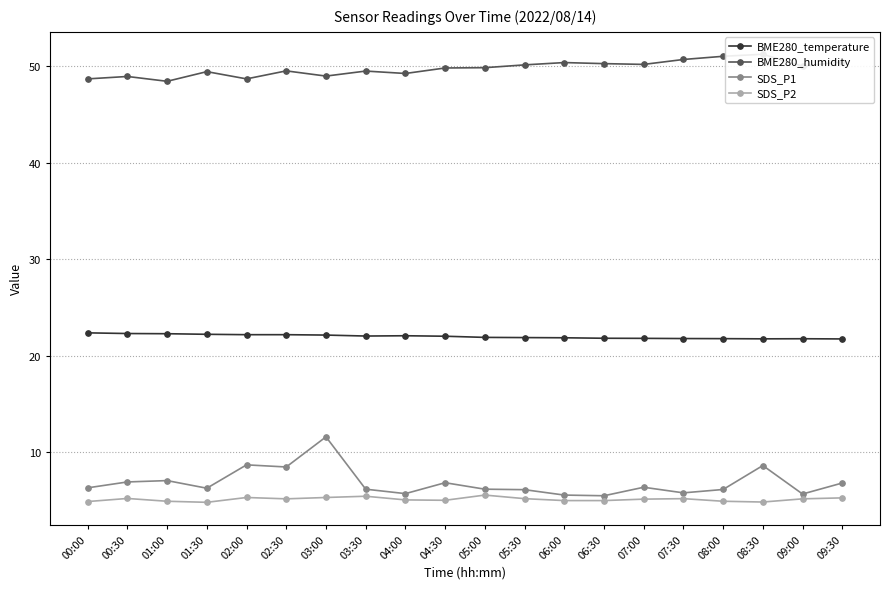

Reading left to right, transcribe all the data shown in this chart.

BME280_temperature: 00:00=22.4	00:30=22.3	01:00=22.3	01:30=22.2	02:00=22.2	02:30=22.2	03:00=22.1	03:30=22.0	04:00=22.1	04:30=22.0	05:00=21.9	05:30=21.9	06:00=21.9	06:30=21.8	07:00=21.8	07:30=21.8	08:00=21.8	08:30=21.8	09:00=21.8	09:30=21.7
BME280_humidity: 00:00=48.7	00:30=48.9	01:00=48.4	01:30=49.4	02:00=48.7	02:30=49.5	03:00=49.0	03:30=49.5	04:00=49.2	04:30=49.8	05:00=49.8	05:30=50.1	06:00=50.4	06:30=50.2	07:00=50.2	07:30=50.7	08:00=51.0	08:30=51.2	09:00=50.0	09:30=50.4
SDS_P1: 00:00=6.3	00:30=6.9	01:00=7.1	01:30=6.3	02:00=8.7	02:30=8.5	03:00=11.6	03:30=6.2	04:00=5.7	04:30=6.8	05:00=6.2	05:30=6.1	06:00=5.6	06:30=5.5	07:00=6.4	07:30=5.8	08:00=6.2	08:30=8.6	09:00=5.7	09:30=6.8
SDS_P2: 00:00=4.9	00:30=5.2	01:00=4.9	01:30=4.8	02:00=5.3	02:30=5.2	03:00=5.3	03:30=5.5	04:00=5.1	04:30=5.0	05:00=5.6	05:30=5.2	06:00=5.0	06:30=5.0	07:00=5.2	07:30=5.2	08:00=4.9	08:30=4.8	09:00=5.2	09:30=5.3